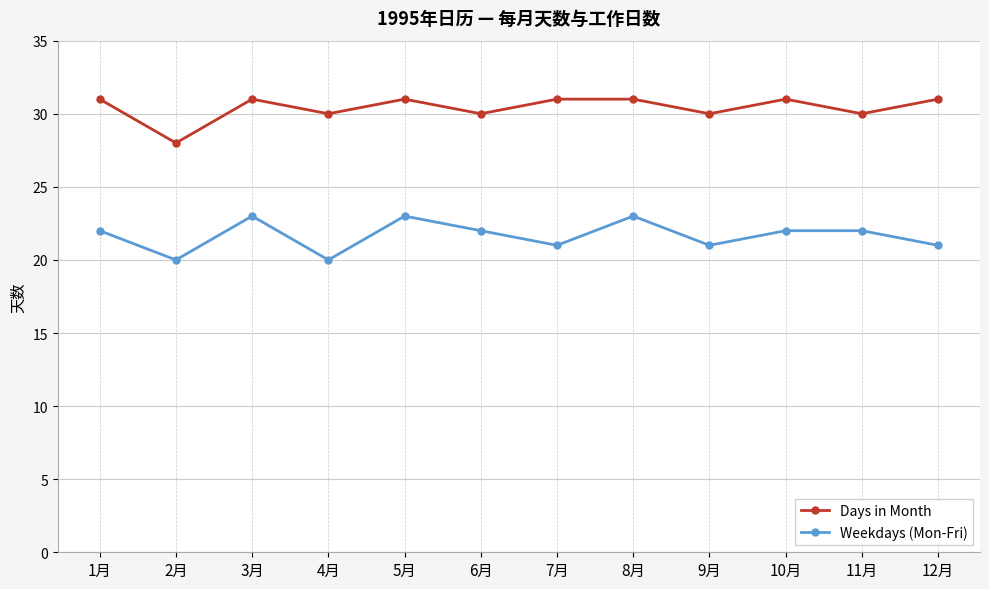

Reading right to left, what are all the values shown in this chart?

Days in Month: 12月=31	11月=30	10月=31	9月=30	8月=31	7月=31	6月=30	5月=31	4月=30	3月=31	2月=28	1月=31
Weekdays (Mon-Fri): 12月=21	11月=22	10月=22	9月=21	8月=23	7月=21	6月=22	5月=23	4月=20	3月=23	2月=20	1月=22